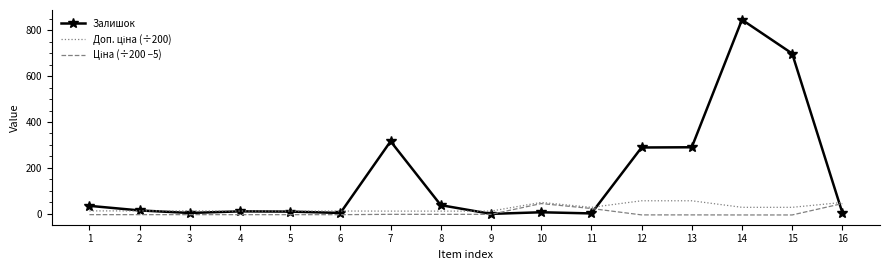

The value of Залишок at 9 is 0.0. True or false?

True